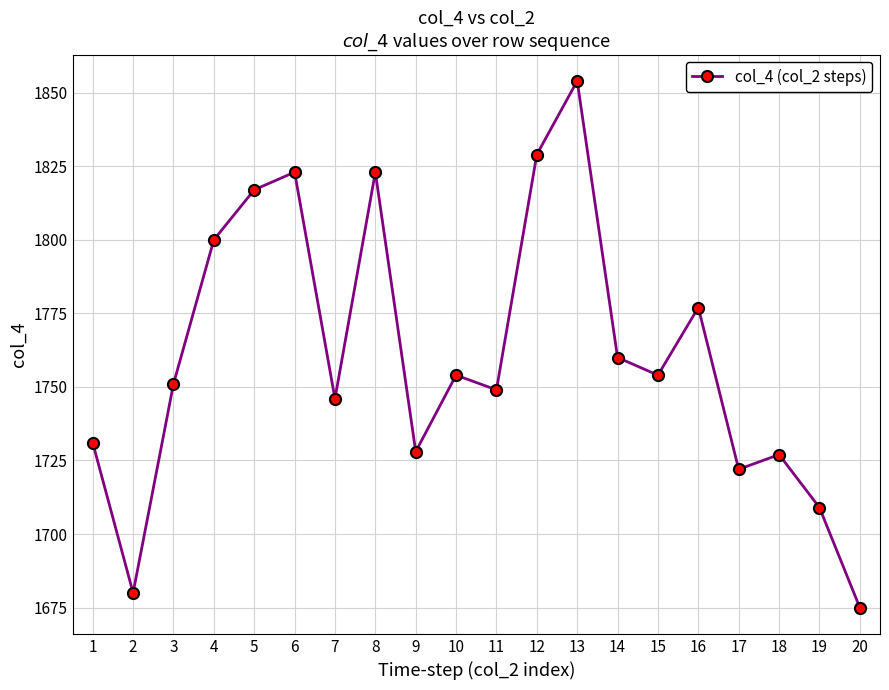

Reading left to right, list all the values displayed in this chart.

1=1731	2=1680	3=1751	4=1800	5=1817	6=1823	7=1746	8=1823	9=1728	10=1754	11=1749	12=1829	13=1854	14=1760	15=1754	16=1777	17=1722	18=1727	19=1709	20=1675